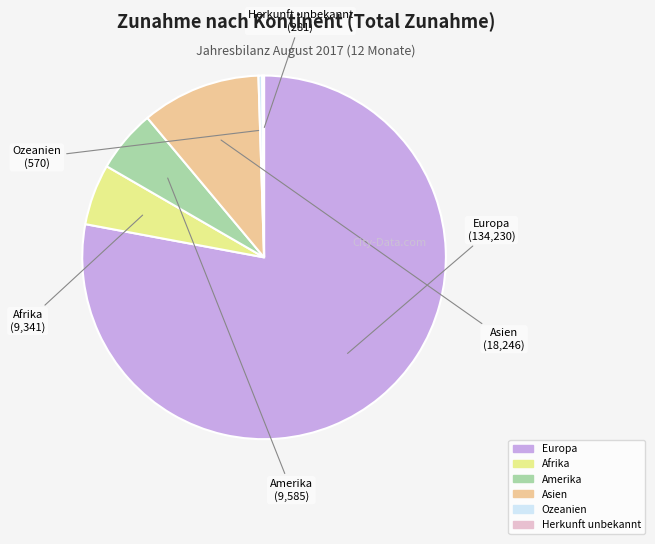

Combined, do Ozeanien and Amerika account for over 50%?

No